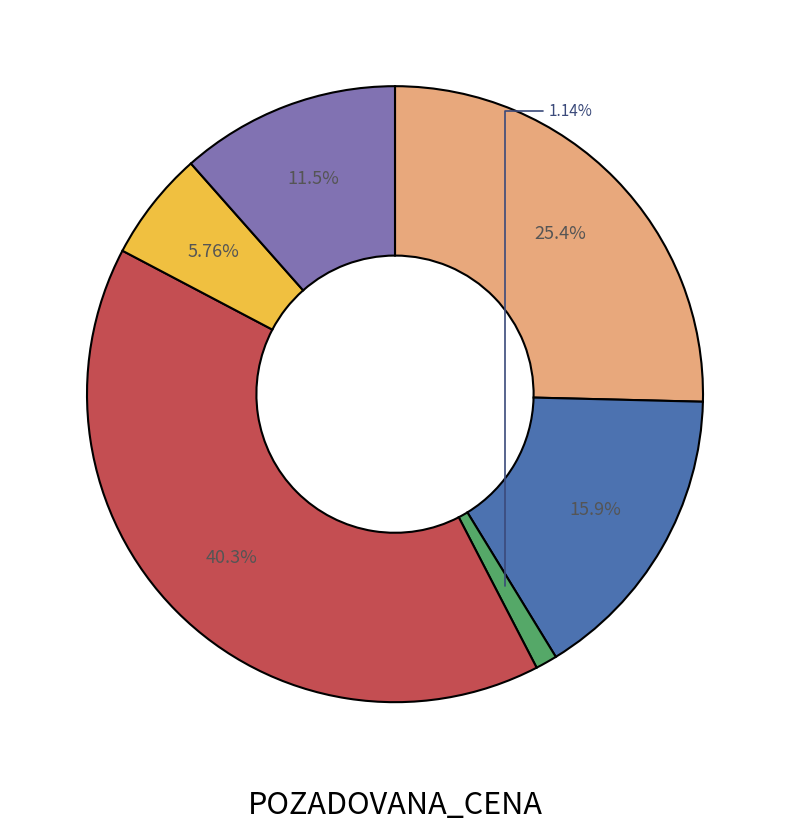

How many segments does this pie chart have?

6